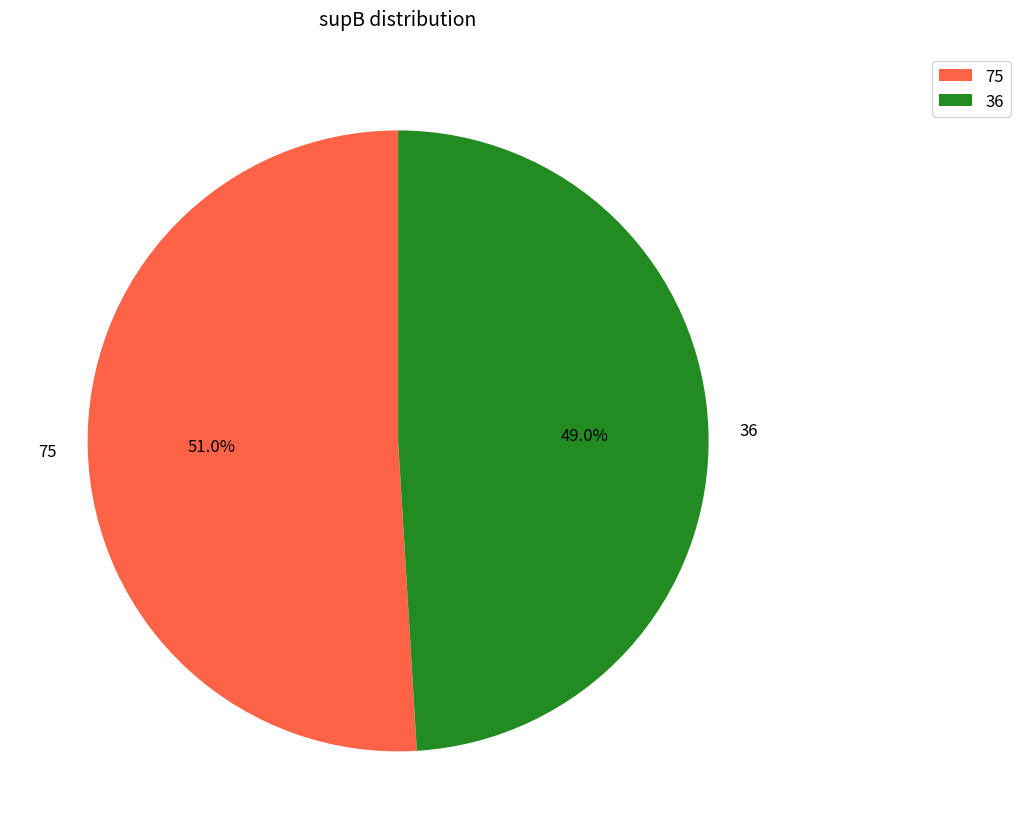

Is it true that 75 is 58% of the pie?

False